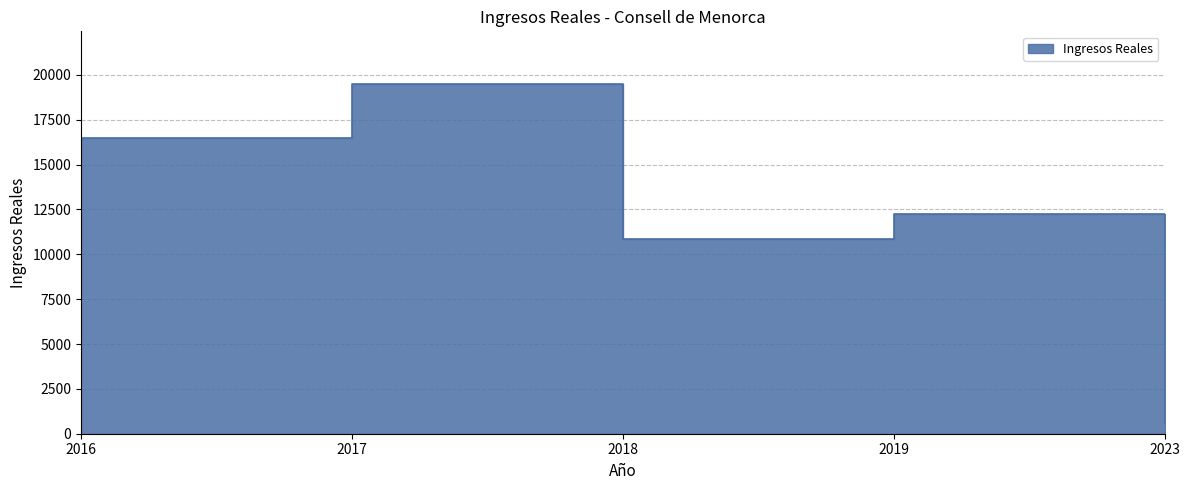

Reading left to right, list all the values displayed in this chart.

2016=16500.0	2017=19500.0	2018=10869.8	2019=12269.8	2023=578.5